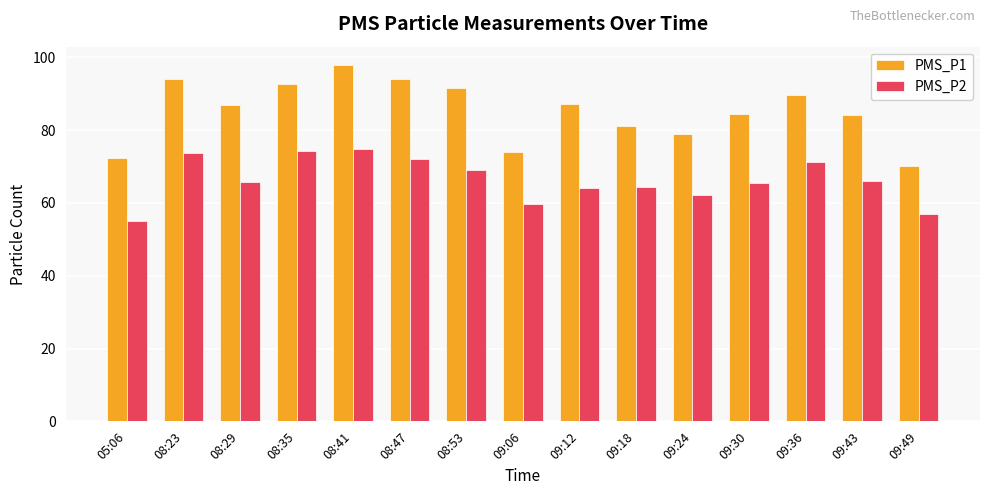

Is the value of PMS_P1 at 09:49 greater than the value of PMS_P2 at 09:18?

Yes